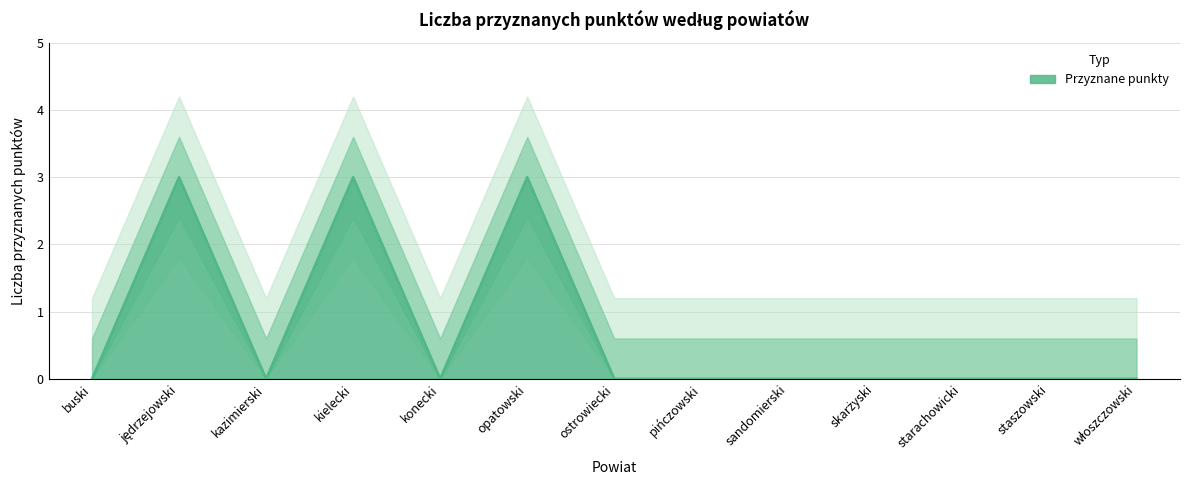

True or false: there are more than 1 points higher than both neighbors.

True